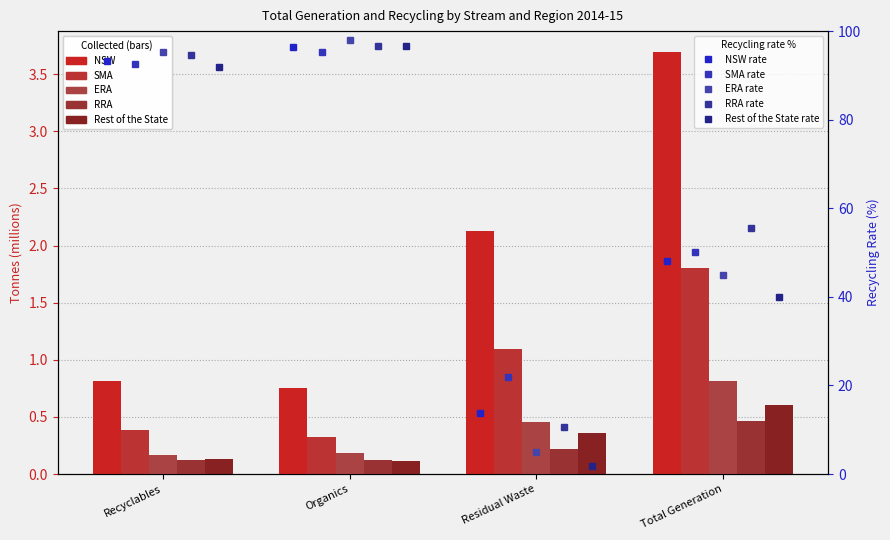

What is the minimum value shown in the chart?

0.1